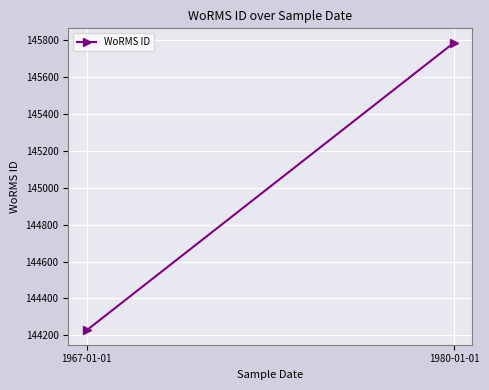

The chart shows a value of 94829 at 1967-01-01. True or false?

False